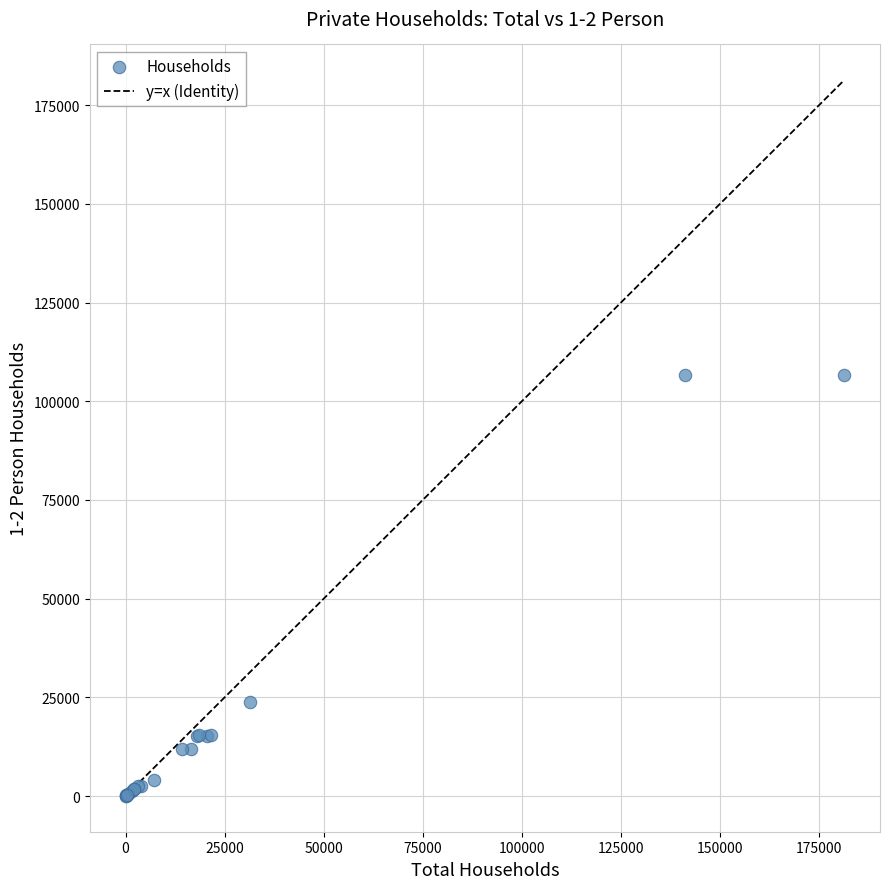

What Y value in the scatter plot is closest to 53335?

23926